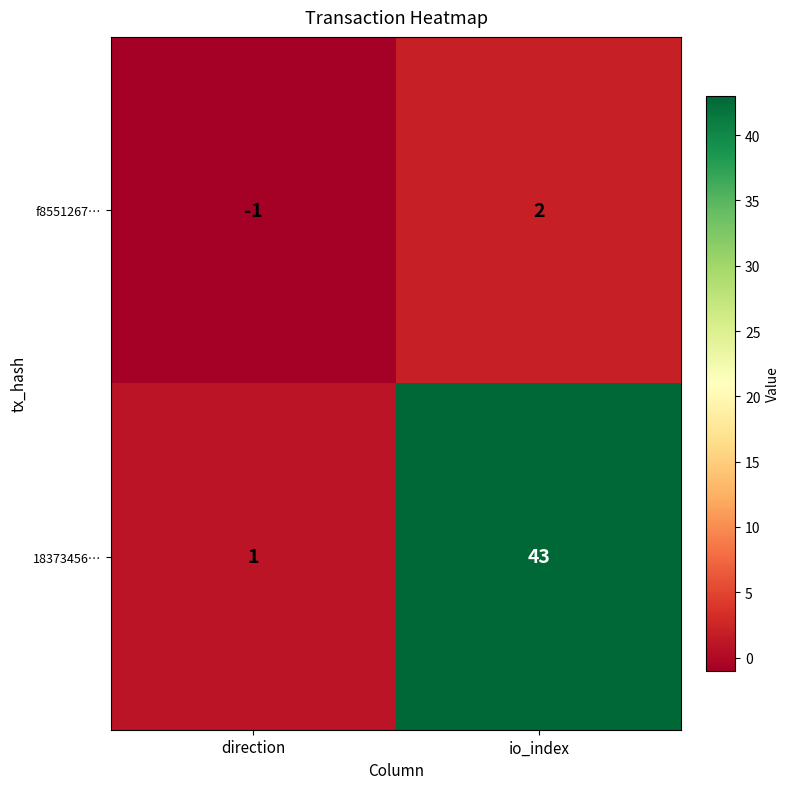

Which label corresponds to the smallest value in the chart?

direction